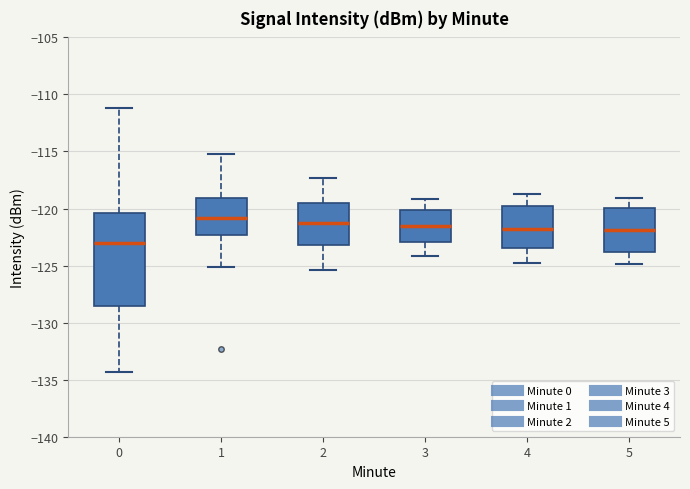

Reading left to right, read every box against the y-axis: the position of its median line, the range the box covers, and the ends of its whiskers. The values are not printed on the chart, so give them approximately, as read against the axis.

0: median -123.0, box -128.5 to -120.5, whiskers -134.5 to -111.0
1: median -121.0, box -122.5 to -119.0, whiskers -125.0 to -115.0
2: median -121.0, box -123.0 to -119.5, whiskers -125.5 to -117.5
3: median -121.5, box -123.0 to -120.0, whiskers -124.0 to -119.0
4: median -122.0, box -123.5 to -119.5, whiskers -125.0 to -118.5
5: median -122.0, box -124.0 to -120.0, whiskers -125.0 to -119.0